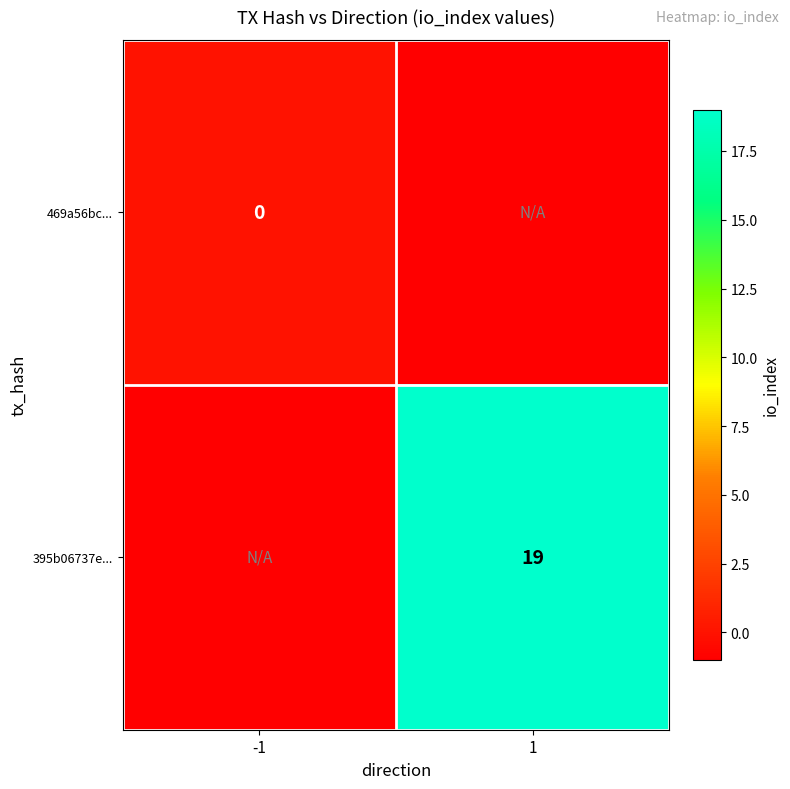

The 395b06737e... series shows 19 at 1. True or false?

True